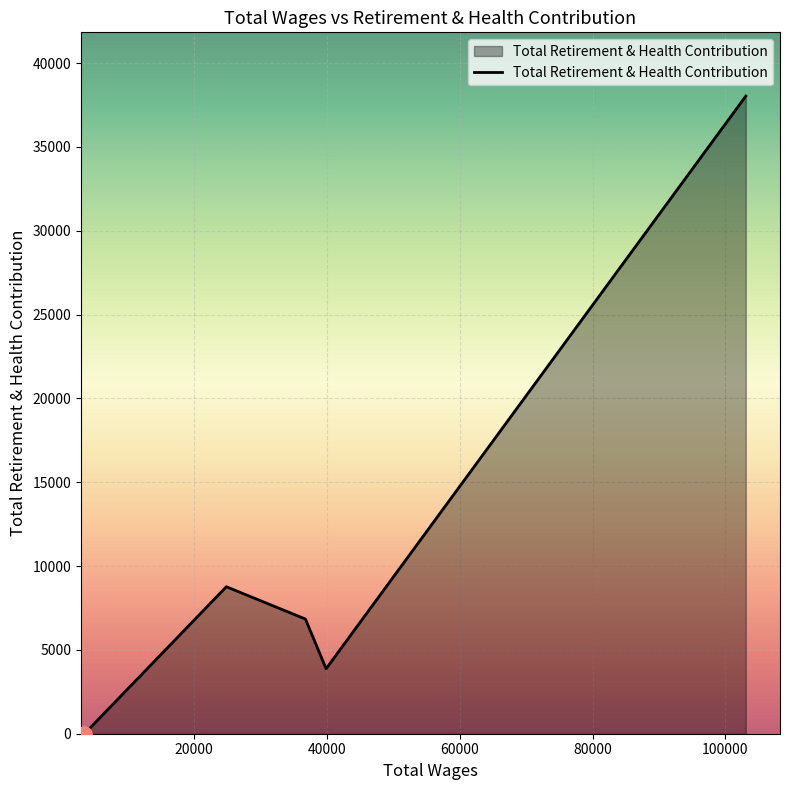

How many interior local peaks (higher than both neighbors) does the data have?

1